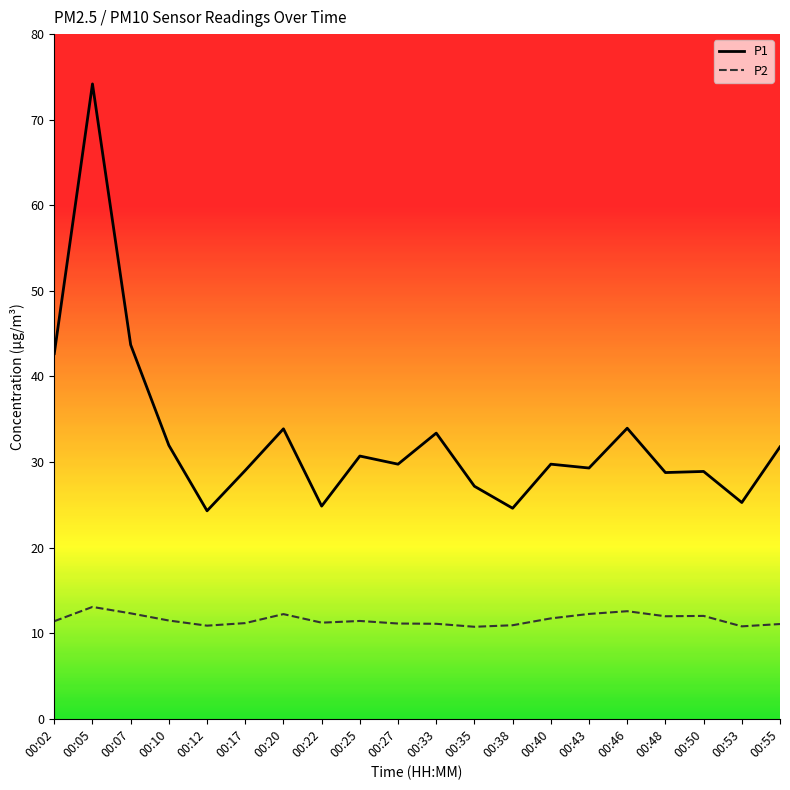

The value of P1 at 00:35 is 27.2. True or false?

True